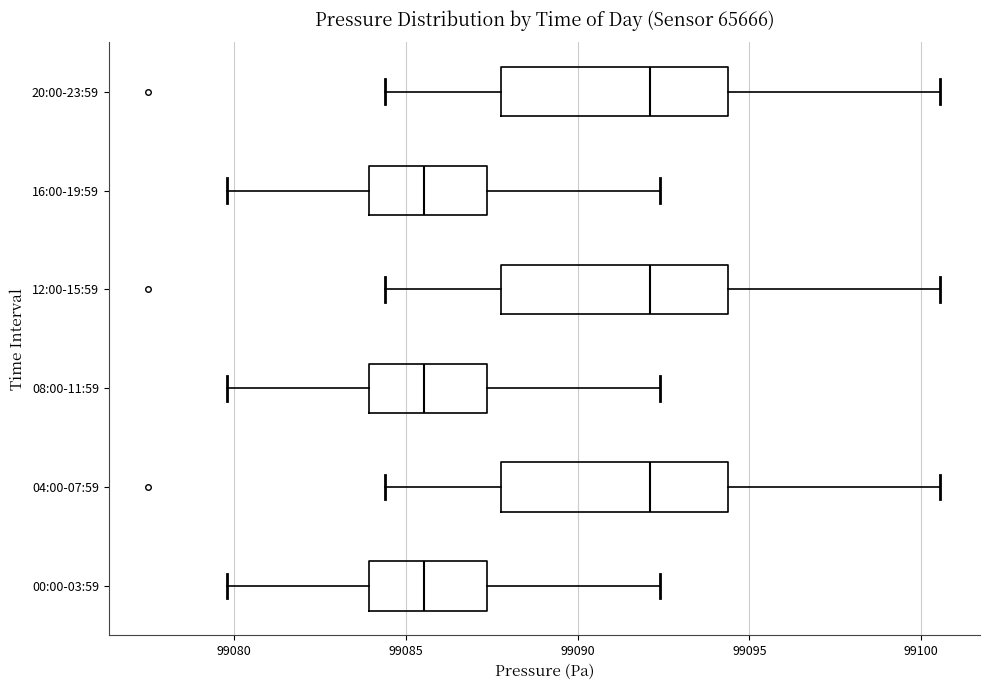

Reading bottom to top, read every box against the x-axis: the position of its median line, the range the box covers, and the ends of its whiskers. The values are not printed on the chart, so give them approximately, as read against the axis.

00:00-03:59: median 99085.5, box 99084.0 to 99087.5, whiskers 99080.0 to 99092.5
04:00-07:59: median 99092.0, box 99088.0 to 99094.5, whiskers 99084.5 to 99100.5
08:00-11:59: median 99085.5, box 99084.0 to 99087.5, whiskers 99080.0 to 99092.5
12:00-15:59: median 99092.0, box 99088.0 to 99094.5, whiskers 99084.5 to 99100.5
16:00-19:59: median 99085.5, box 99084.0 to 99087.5, whiskers 99080.0 to 99092.5
20:00-23:59: median 99092.0, box 99088.0 to 99094.5, whiskers 99084.5 to 99100.5